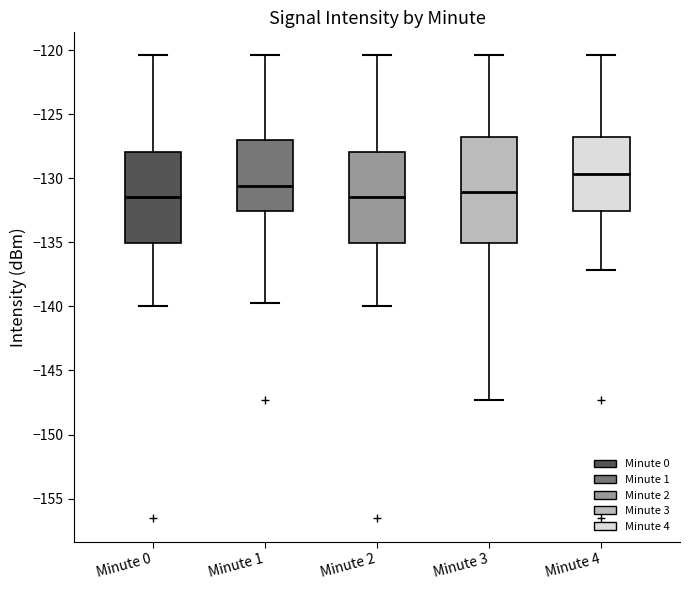

Reading left to right, read every box against the y-axis: the position of its median line, the range the box covers, and the ends of its whiskers. The values are not printed on the chart, so give them approximately, as read against the axis.

Minute 0: median -131.5, box -135.0 to -128.0, whiskers -140.0 to -120.5
Minute 1: median -130.5, box -132.5 to -127.0, whiskers -139.5 to -120.5
Minute 2: median -131.5, box -135.0 to -128.0, whiskers -140.0 to -120.5
Minute 3: median -131.0, box -135.0 to -127.0, whiskers -147.5 to -120.5
Minute 4: median -129.5, box -132.5 to -127.0, whiskers -137.0 to -120.5